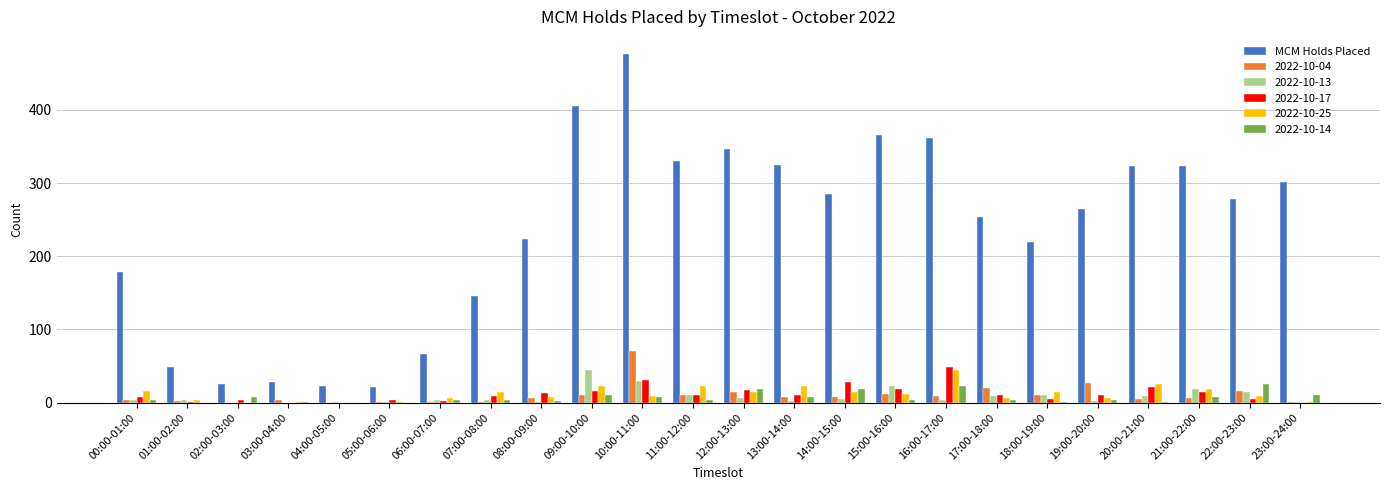

What is the sum of all 2022-10-13 values?

204